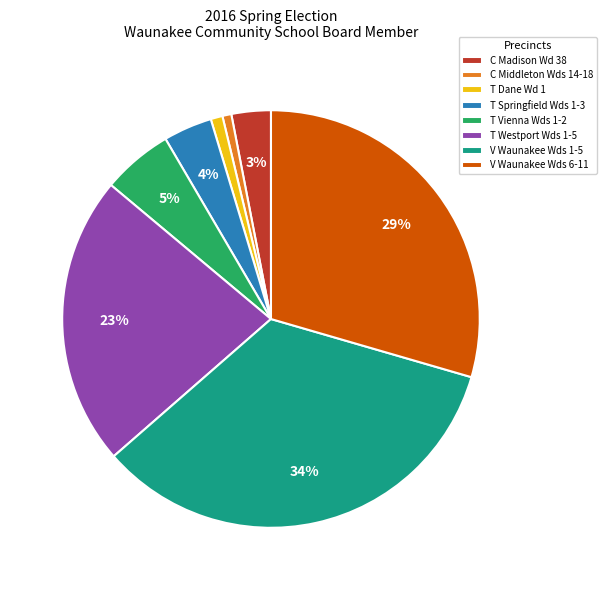

True or false: V Waunakee Wds 1-5 accounts for 34% of the total.

True